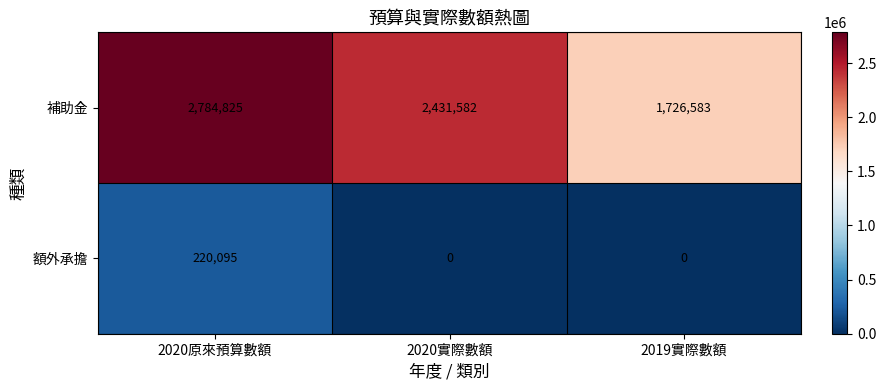

Which series has the widest spread of values?

補助金